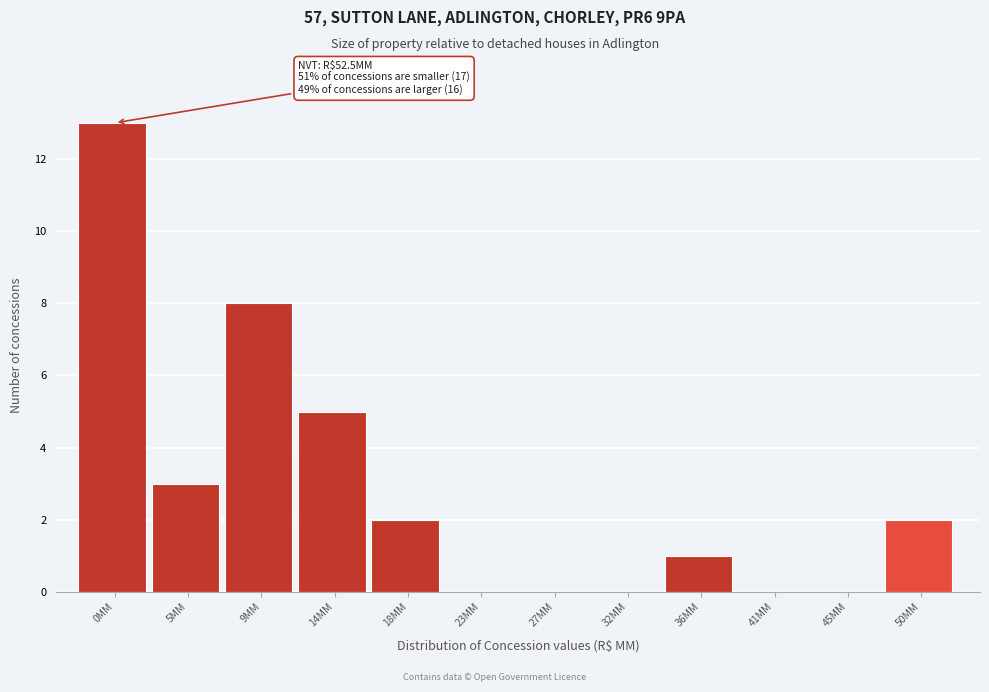

Reading left to right, list all the values displayed in this chart.

0MM=13	5MM=3	9MM=8	14MM=5	18MM=2	23MM=0	27MM=0	32MM=0	36MM=1	41MM=0	45MM=0	50MM=2